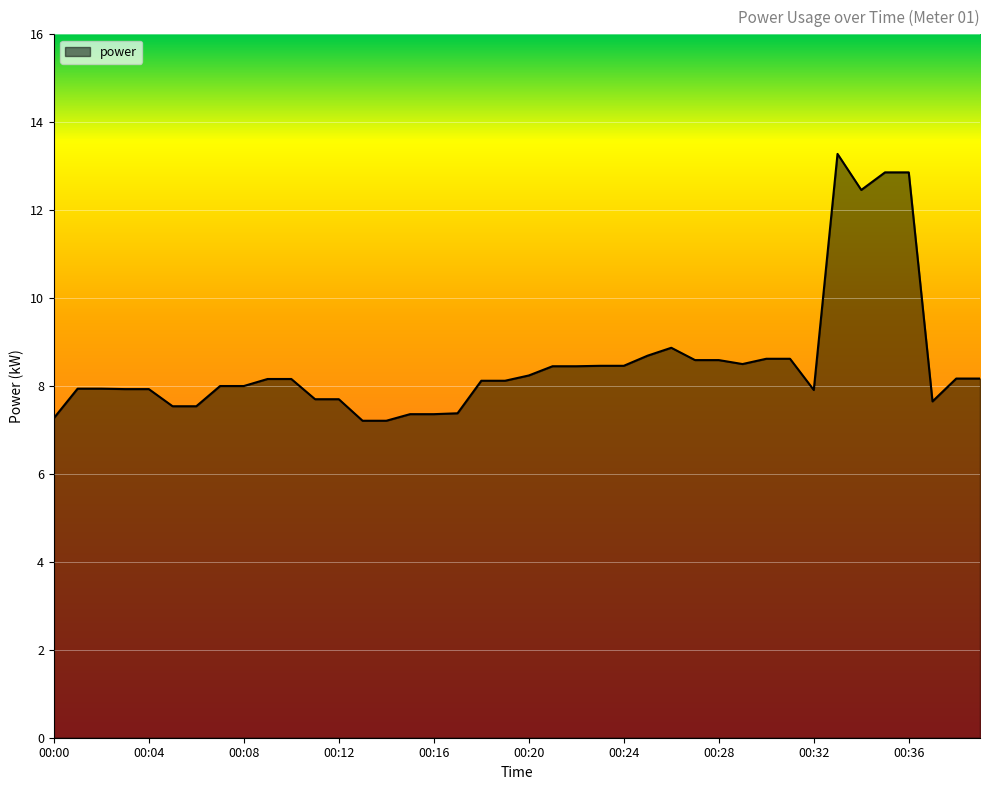

How many lines are shown in the chart?

1